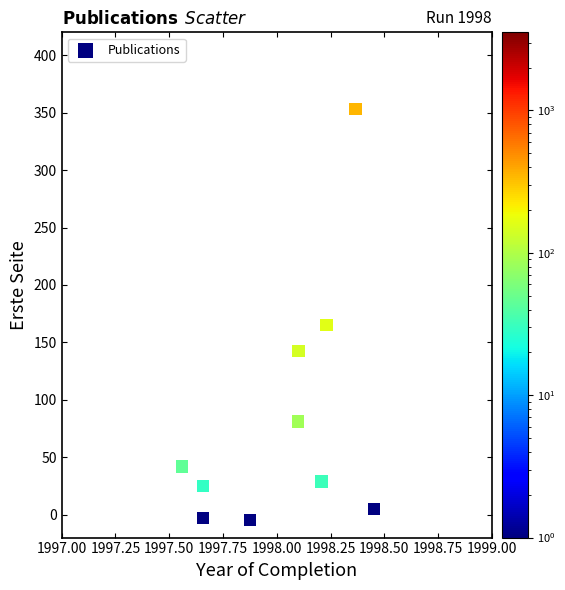

What is the range of Y values (max minus min)?

358.0